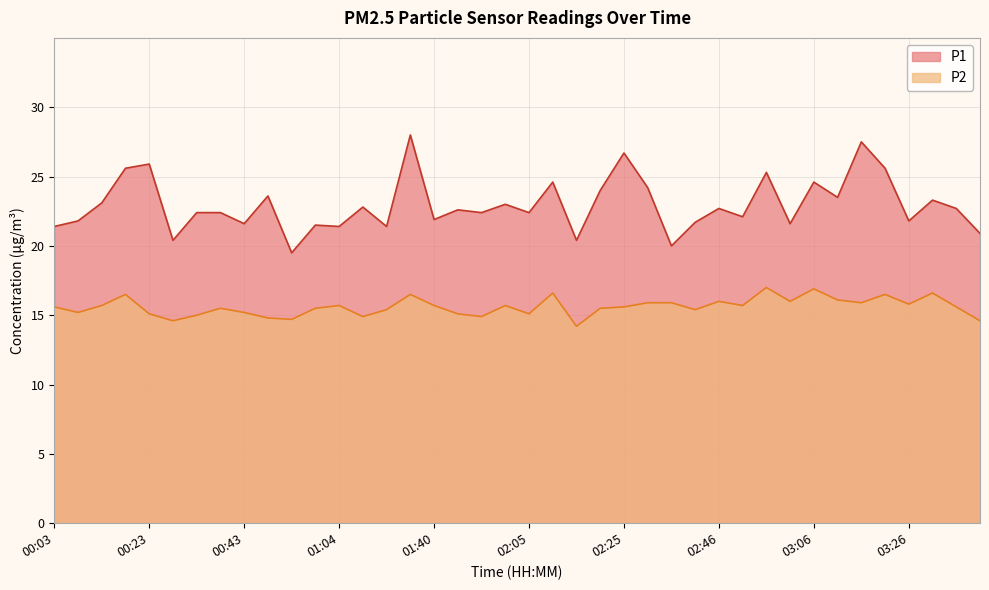

True or false: P1 and P2 intersect in this chart.

False